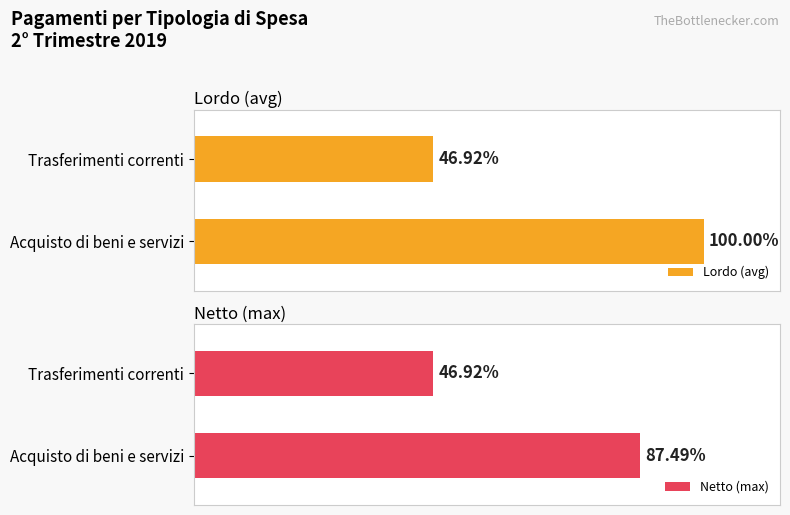

How many data points does each series have?

2